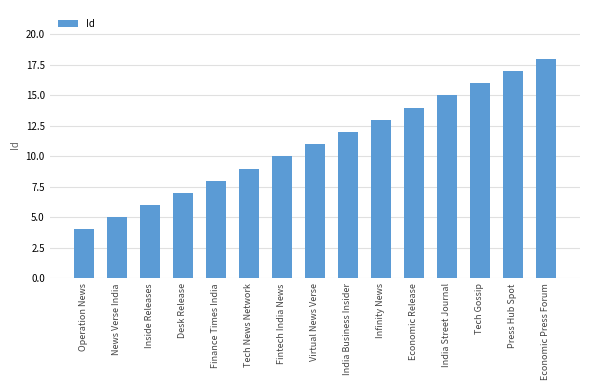

Reading right to left, transcribe all the data shown in this chart.

Economic Press Forum=18	Press Hub Spot=17	Tech Gossip=16	India Street Journal=15	Economic Release=14	Infinity News=13	India Business Insider=12	Virtual News Verse=11	Fintech India News=10	Tech News Network=9	Finance Times India=8	Desk Release=7	Inside Releases=6	News Verse India=5	Operation News=4